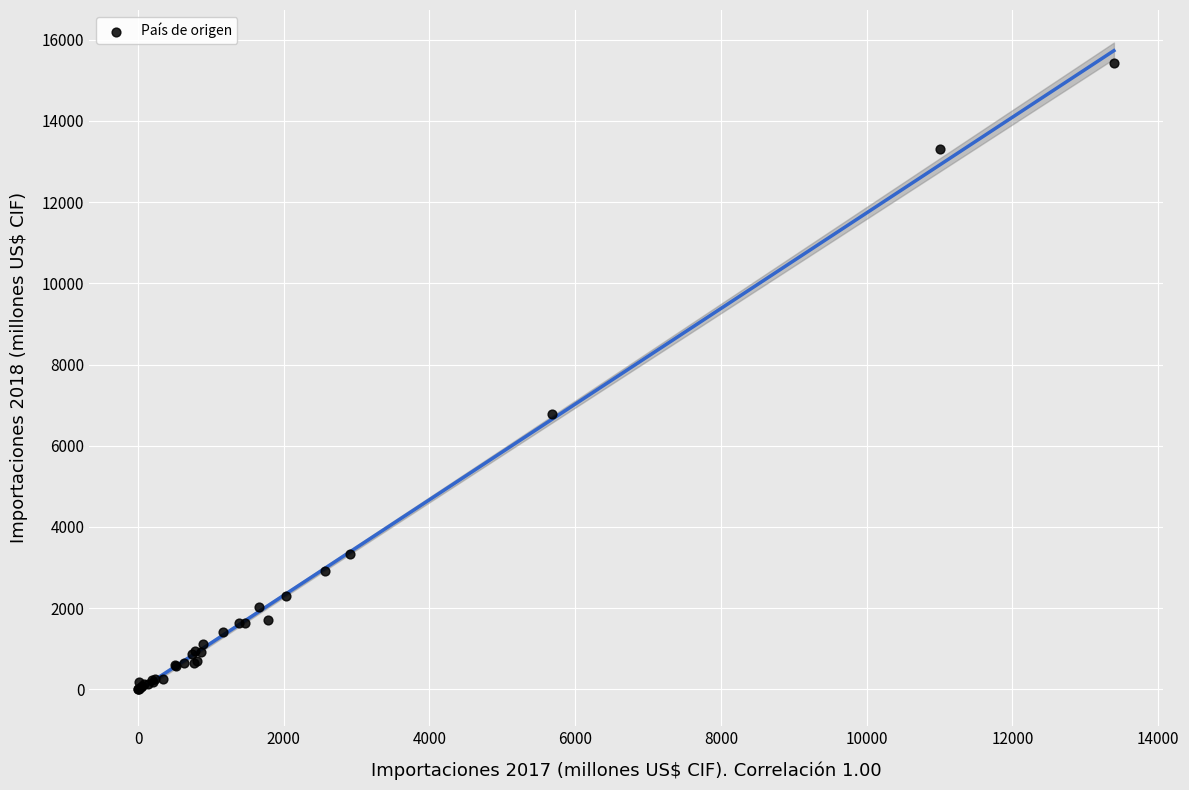

What Y value in the scatter plot is closest to 7716?

6781.2